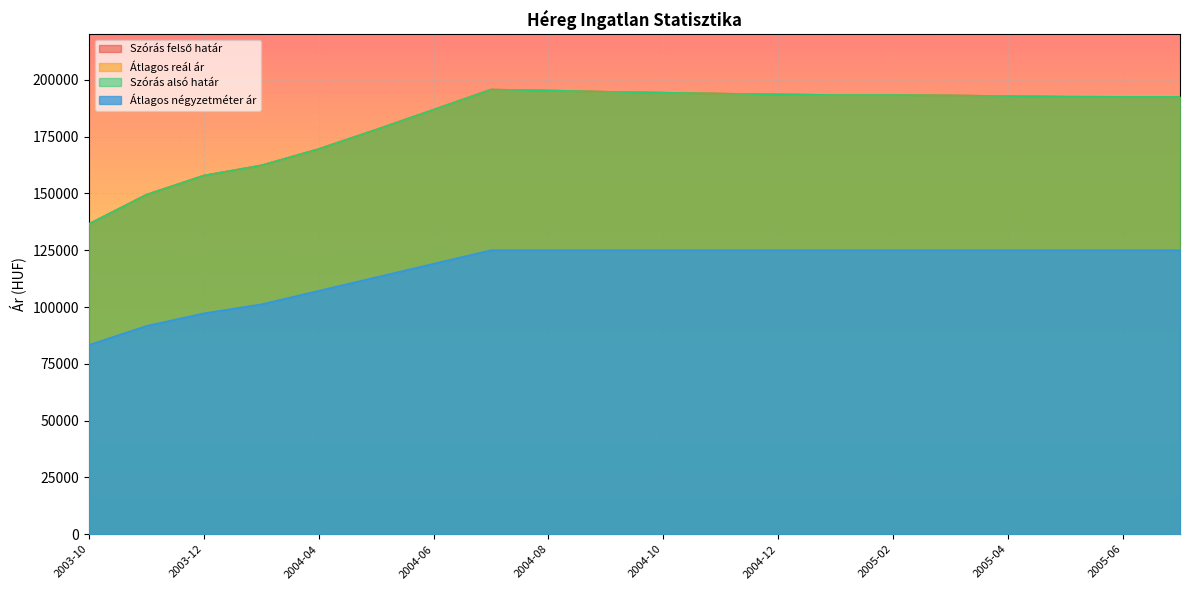

True or false: Átlagos reál ár and Szórás alsó határ intersect in this chart.

False